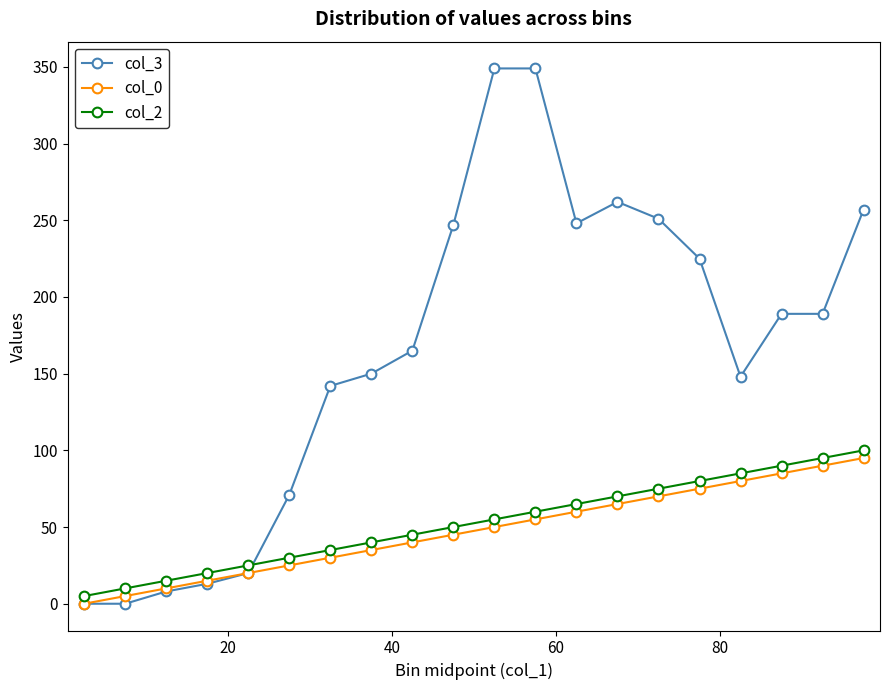

What is the maximum value shown in the chart?

349